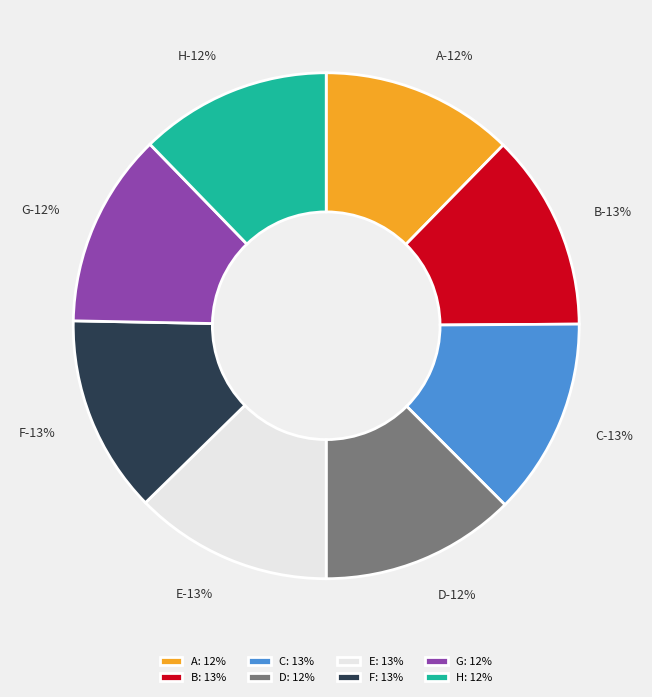

Count the number of slices in the pie.

8